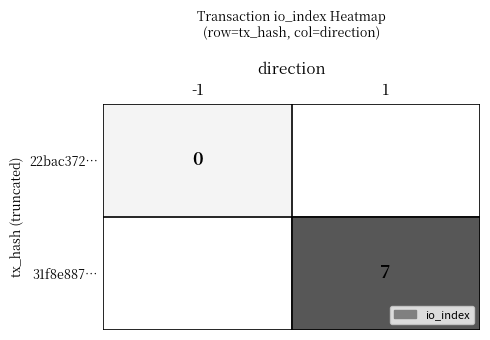

The value of 31f8e887… at 1 is 12. True or false?

False